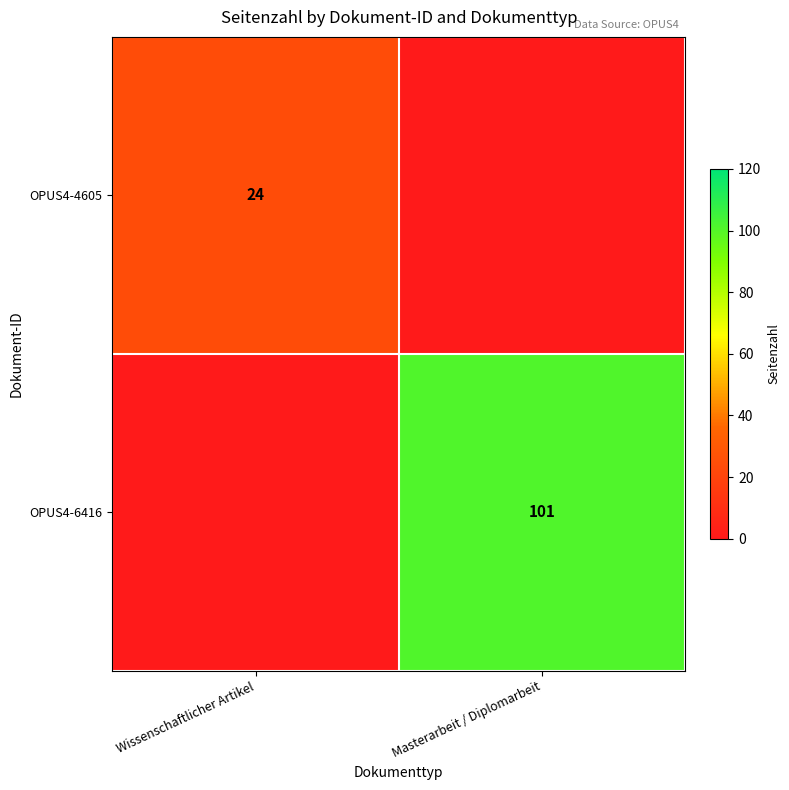

True or false: OPUS4-4605 has a value of 24 at Wissenschaftlicher Artikel.

True